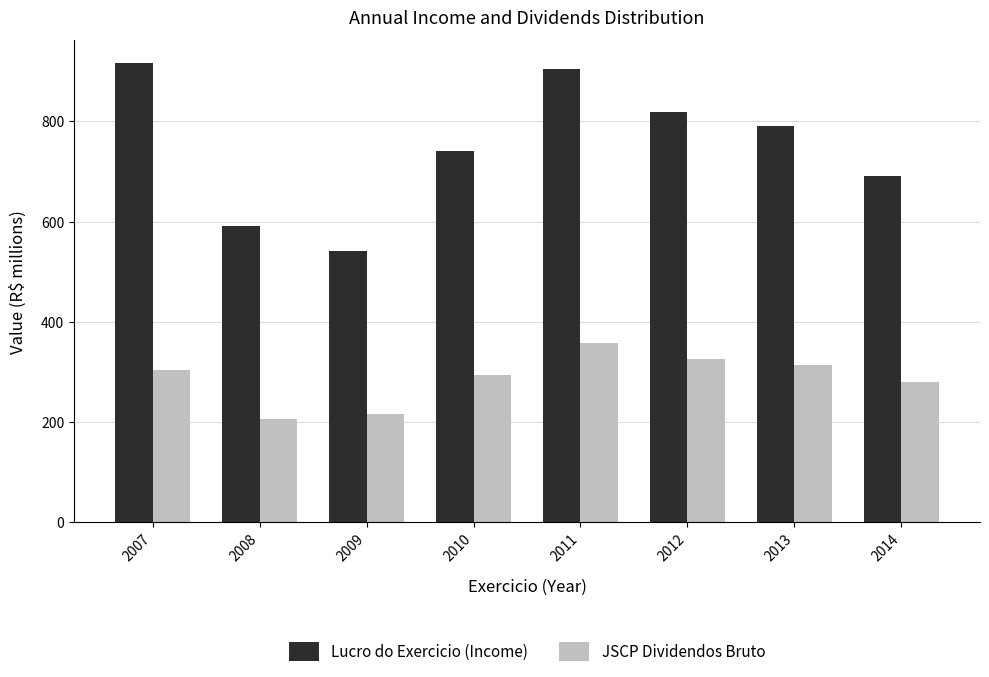

Are the bars horizontal?

No